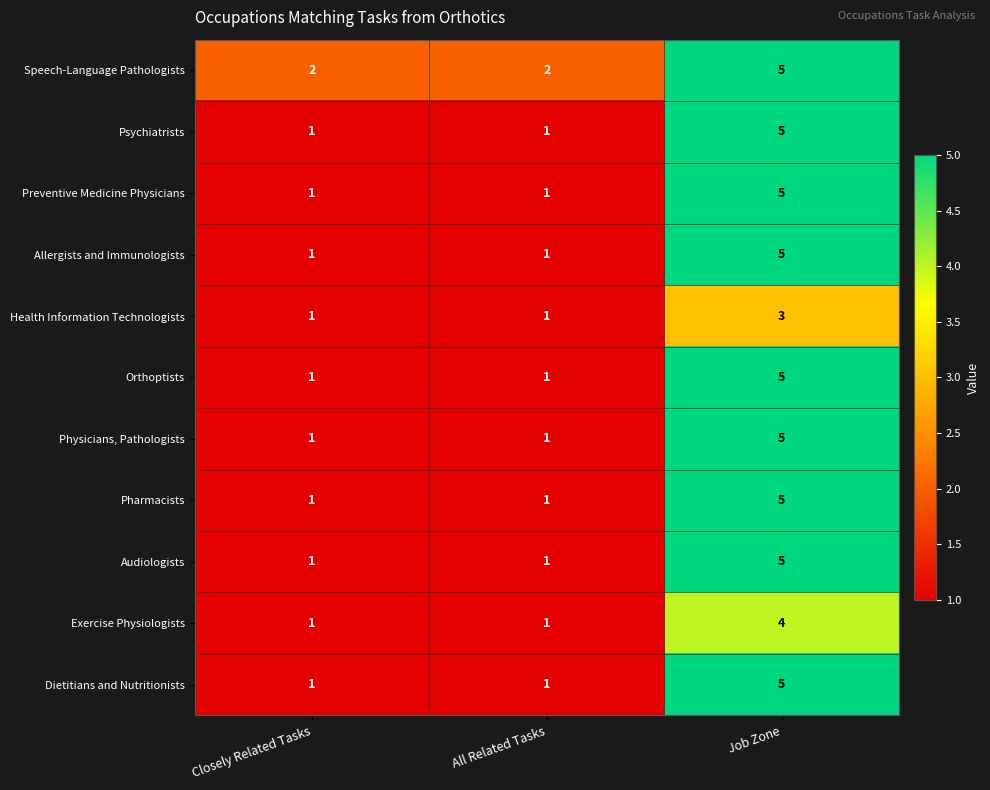

True or false: Health Information Technologists has a value of 3 at Job Zone.

True